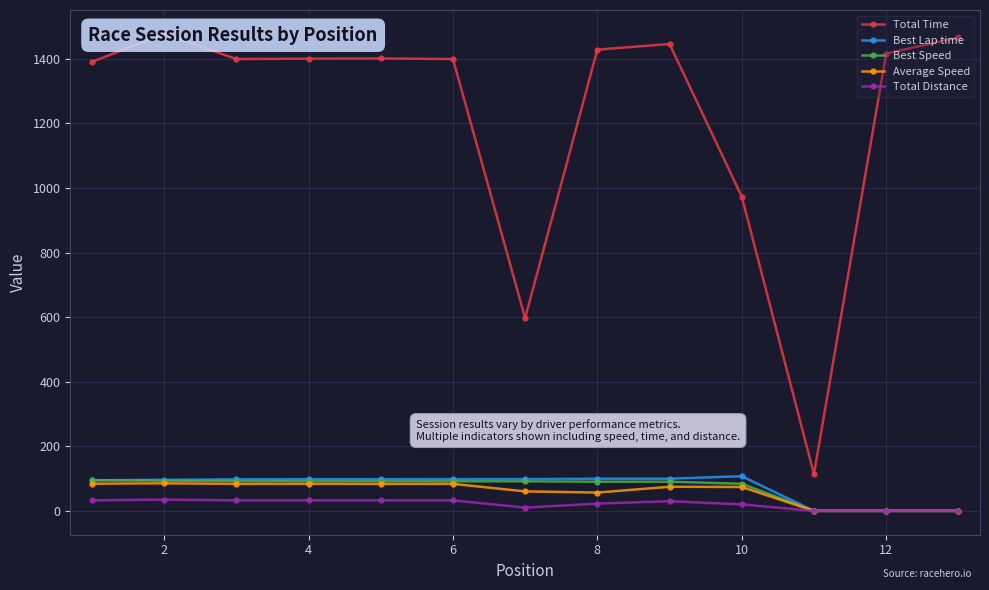

True or false: Best Speed and Total Time intersect in this chart.

False